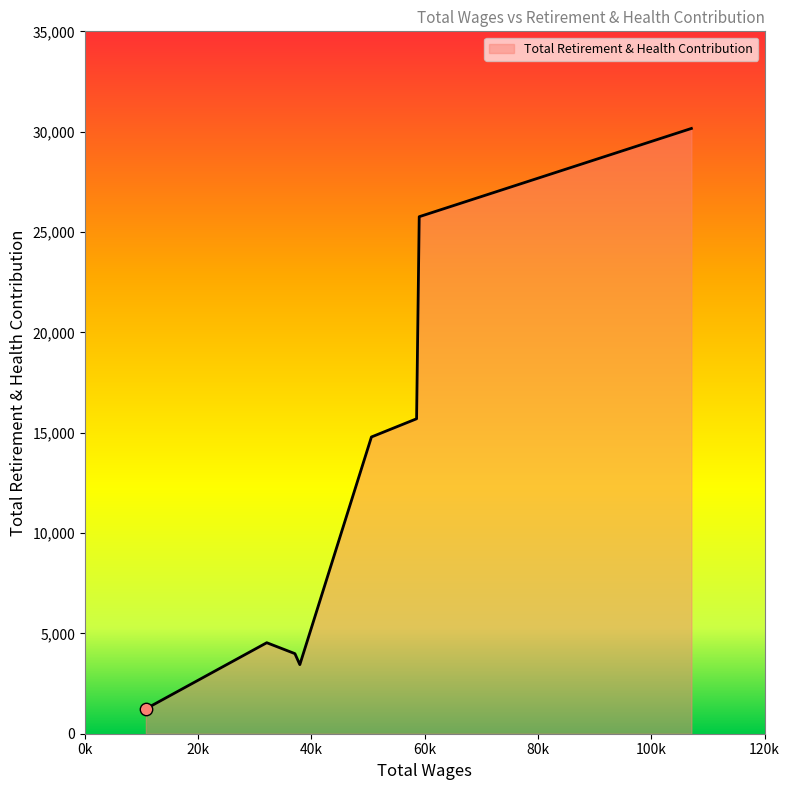

What is the difference between the second highest and minimum values?

24522